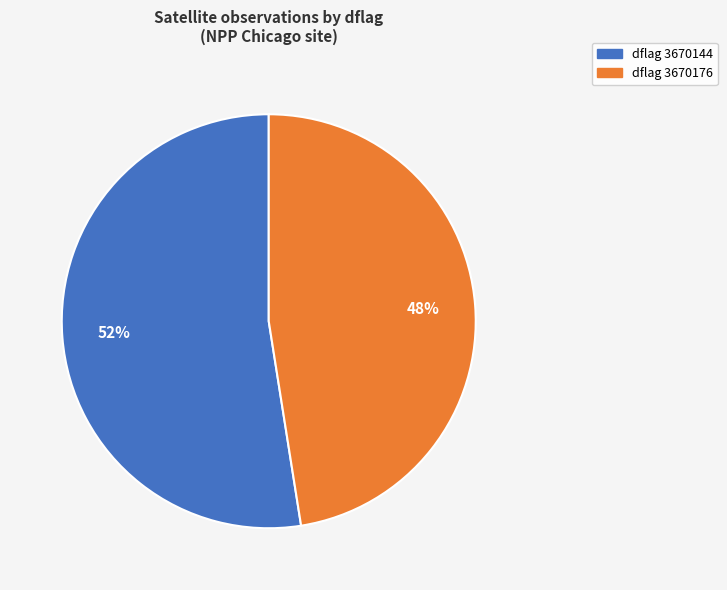

What is the smallest slice in the pie chart?

dflag 3670176